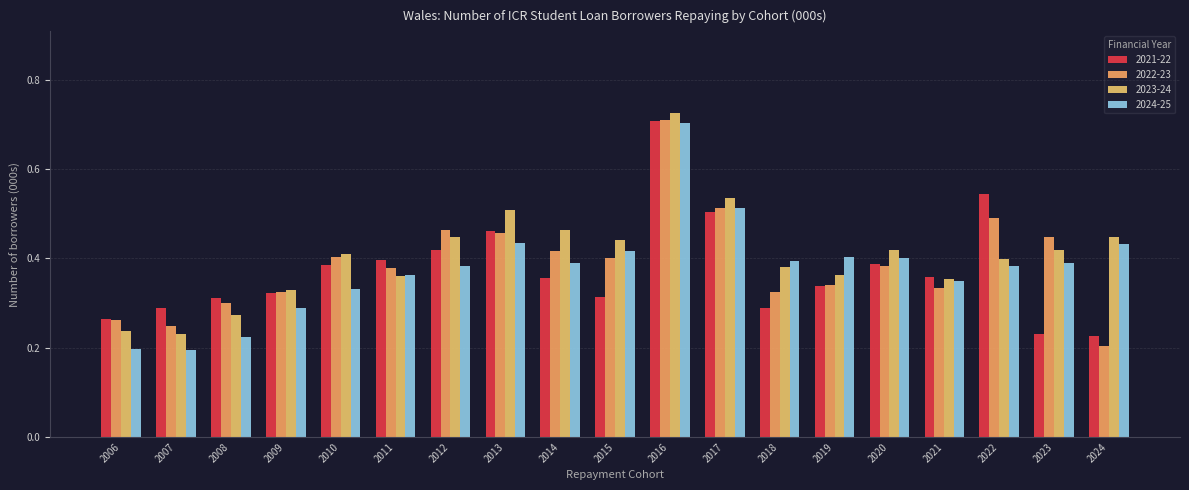

What is the average value of the 2021-22 series?

0.4